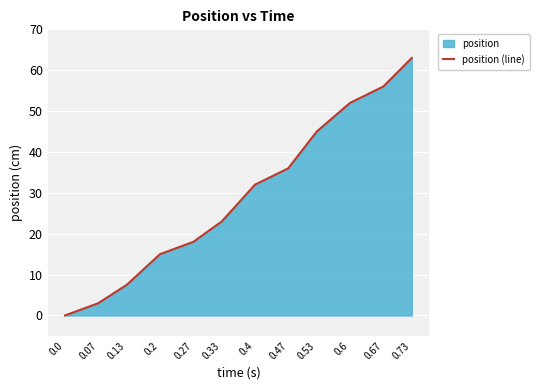

What position from the left is 0.4?

7